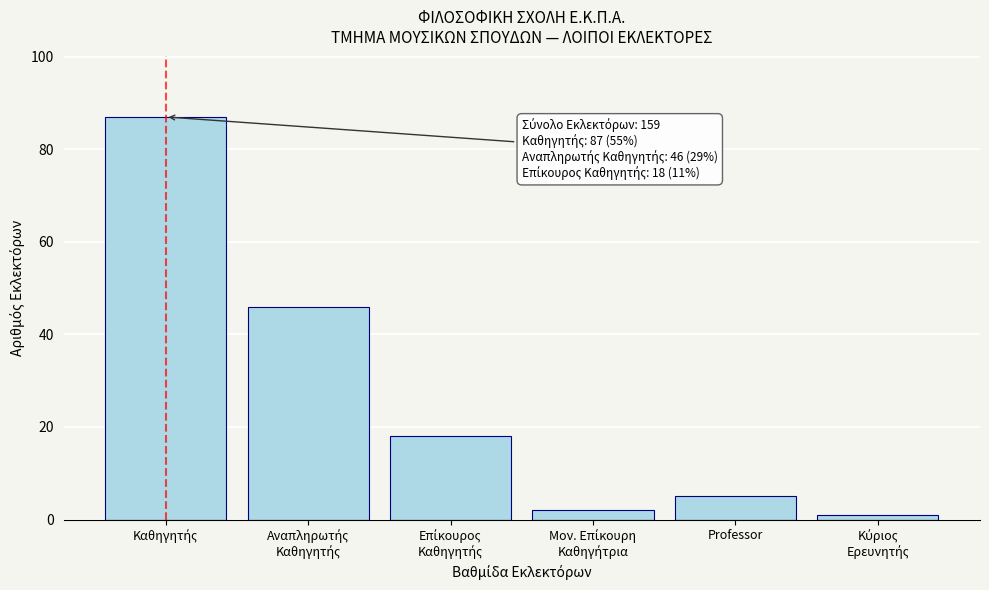

Reading left to right, list all the values displayed in this chart.

87	46	18	2	5	1